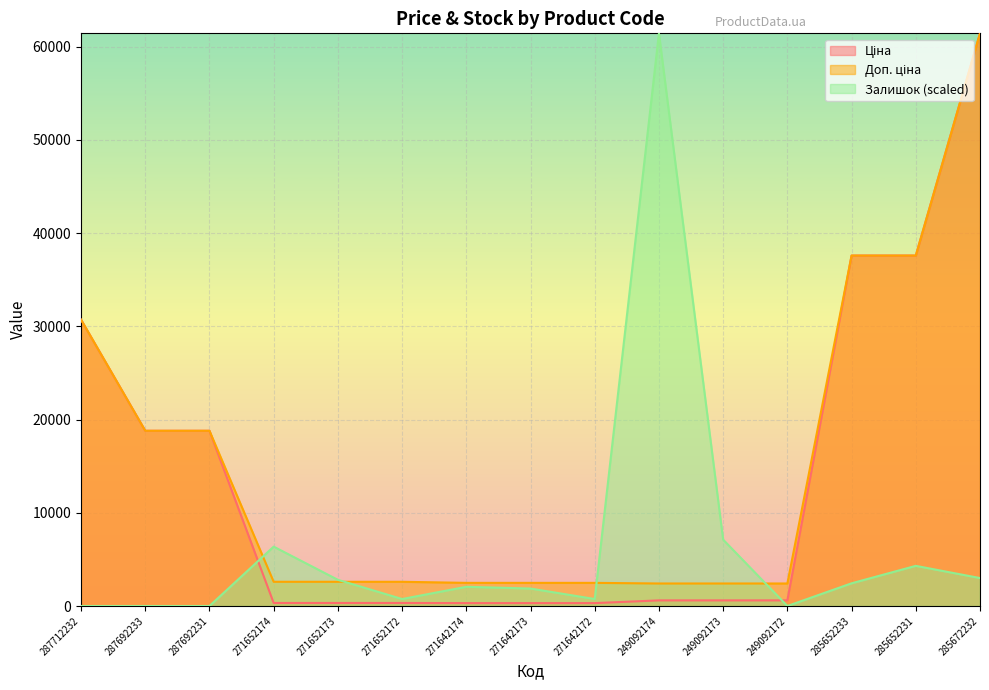

At which label does Доп. ціна first exceed 2598?

287712232